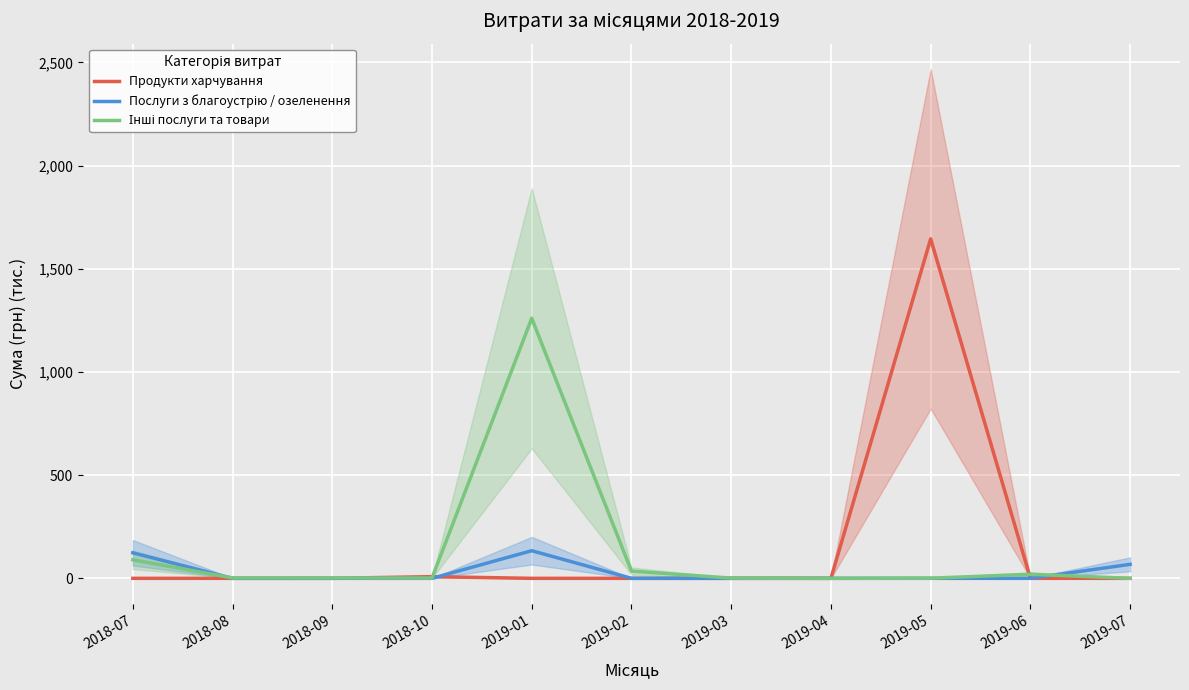

Which has a higher value, 2019-01 or 2019-02?

2019-01